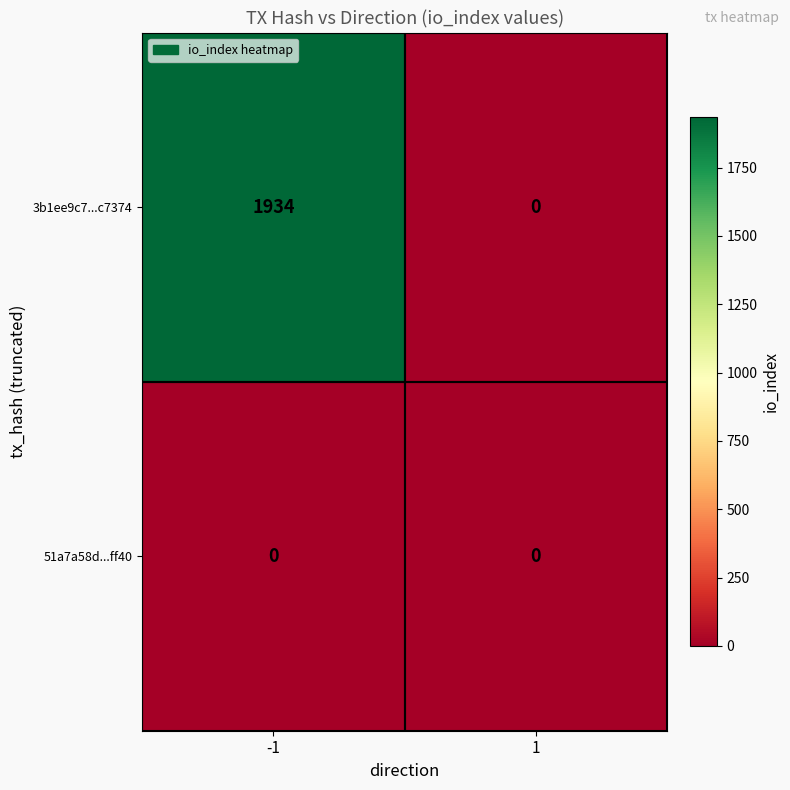

The value of 3b1ee9c7...c7374 at -1 is 1934. True or false?

True